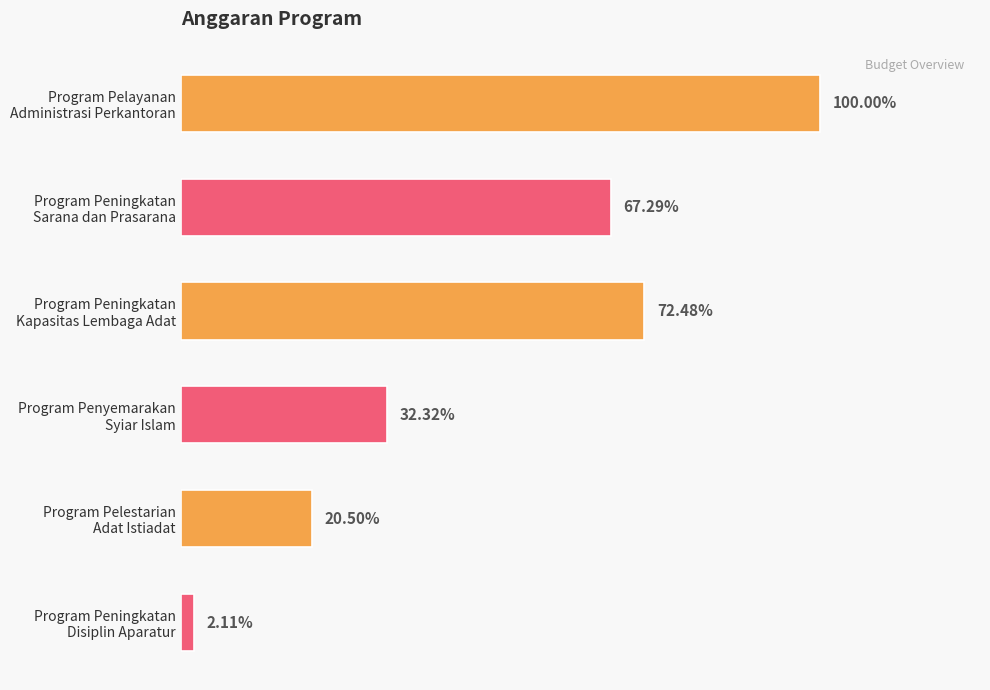

Does the chart contain any negative values?

No